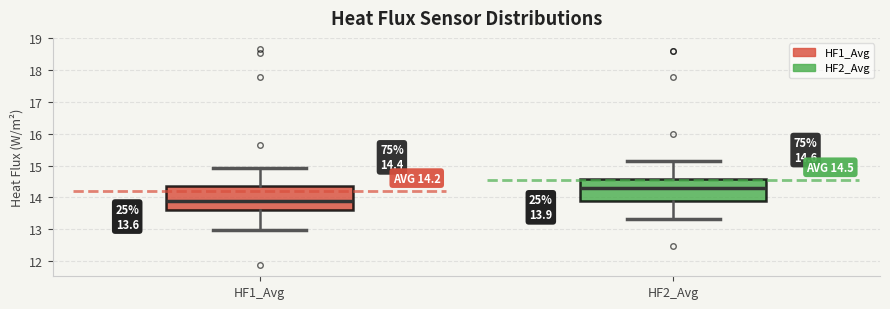

Which box has the lowest median line?

HF1_Avg